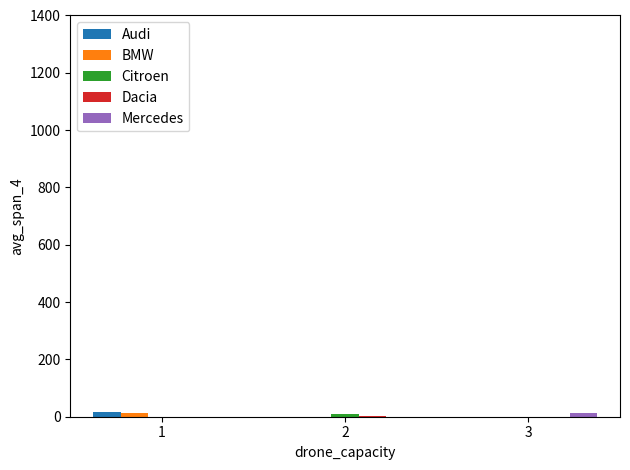

What is the sum of all Audi values?

17